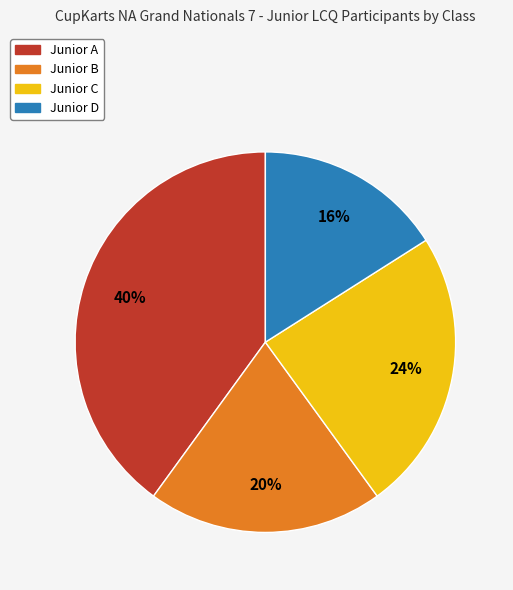

How many segments does this pie chart have?

4